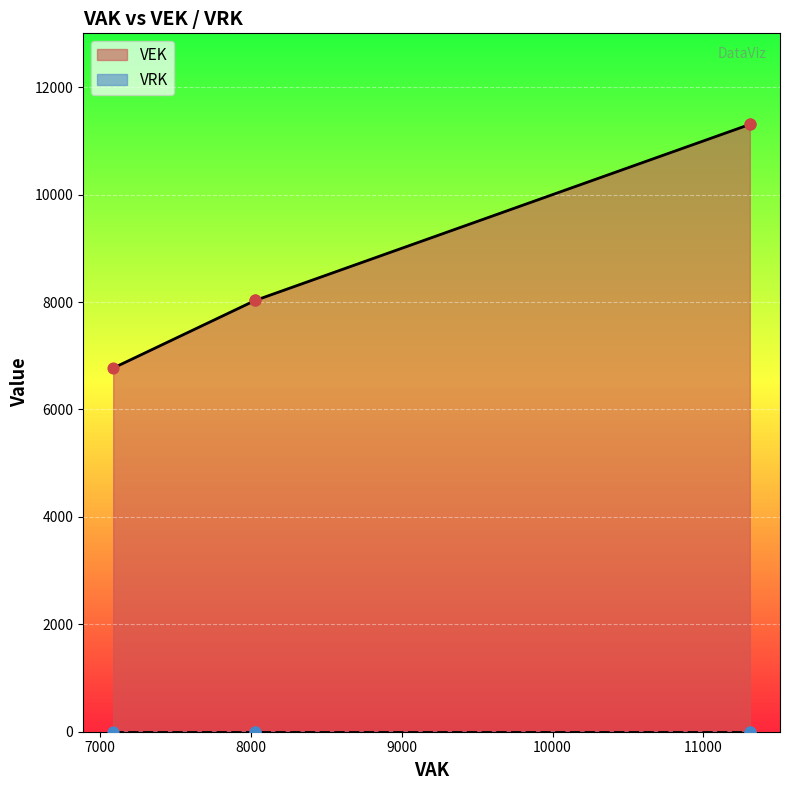

What is the change in value from 2023 uitvoering to 2023 1ste aanpassing goedgekeurd?

+1258